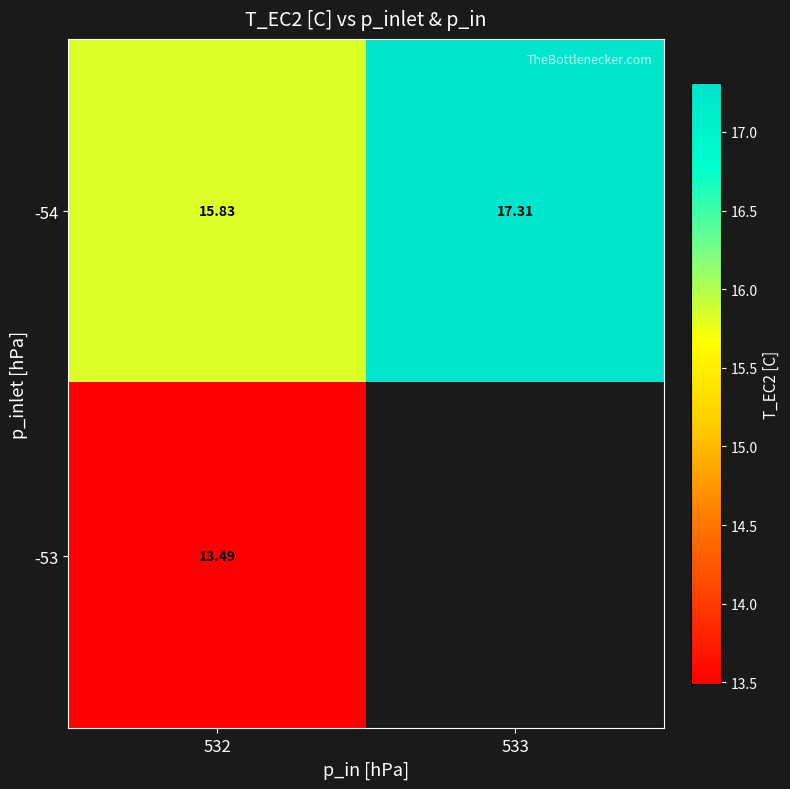

At which category is the sum across all series the highest?

532